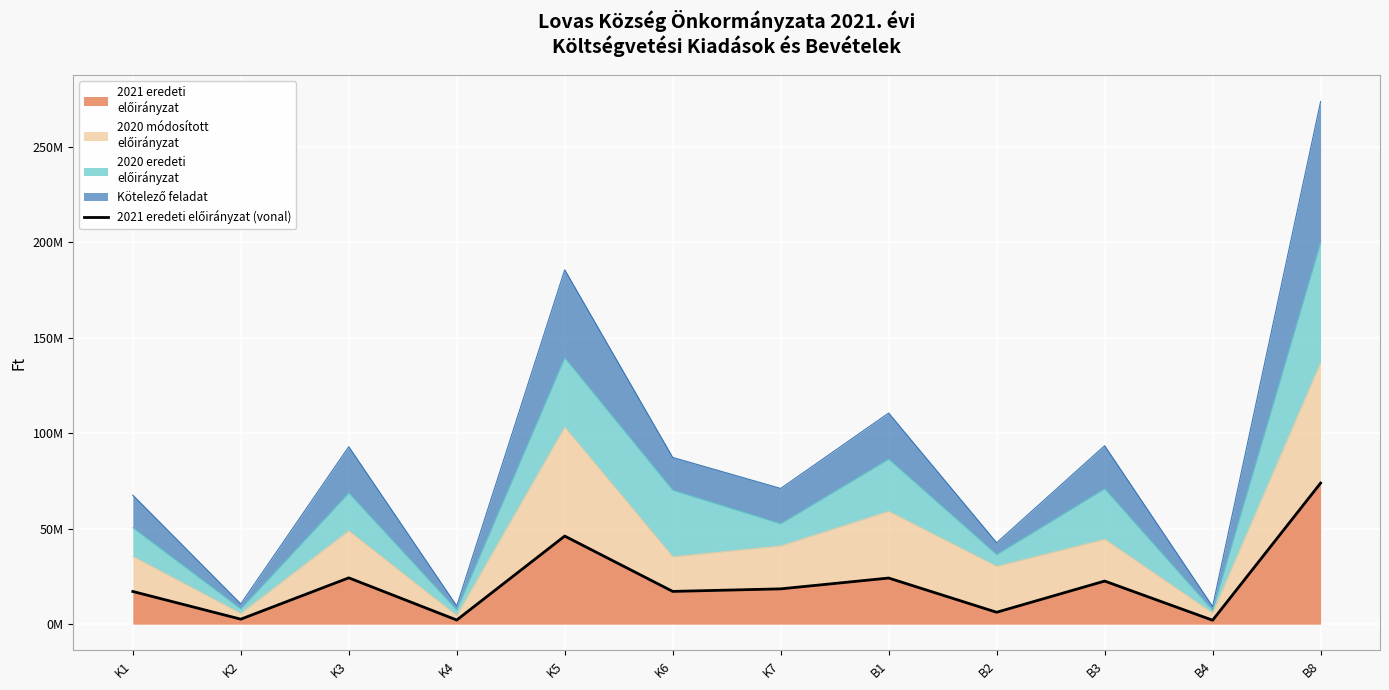

Approximately how many times larger is the value at B1 compared to K3?

1.0